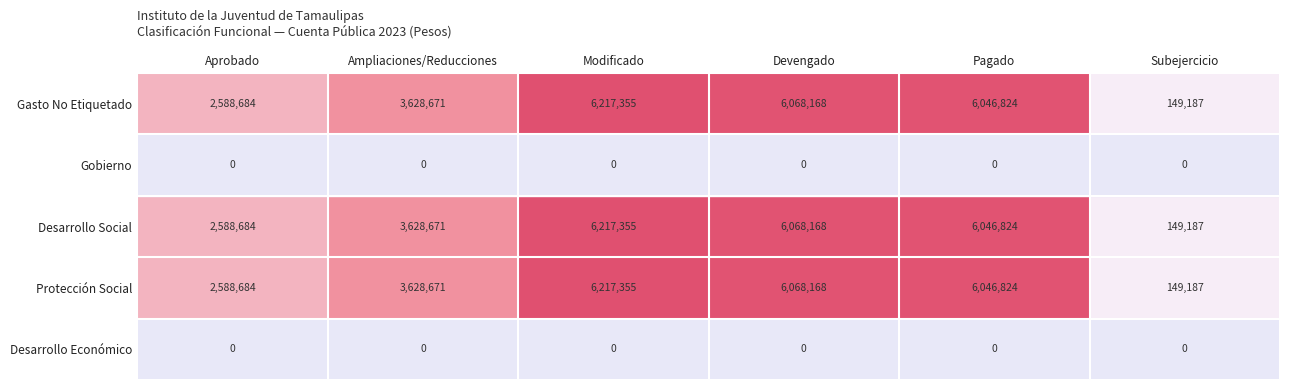

At which label does Desarrollo Social reach its peak?

Modificado